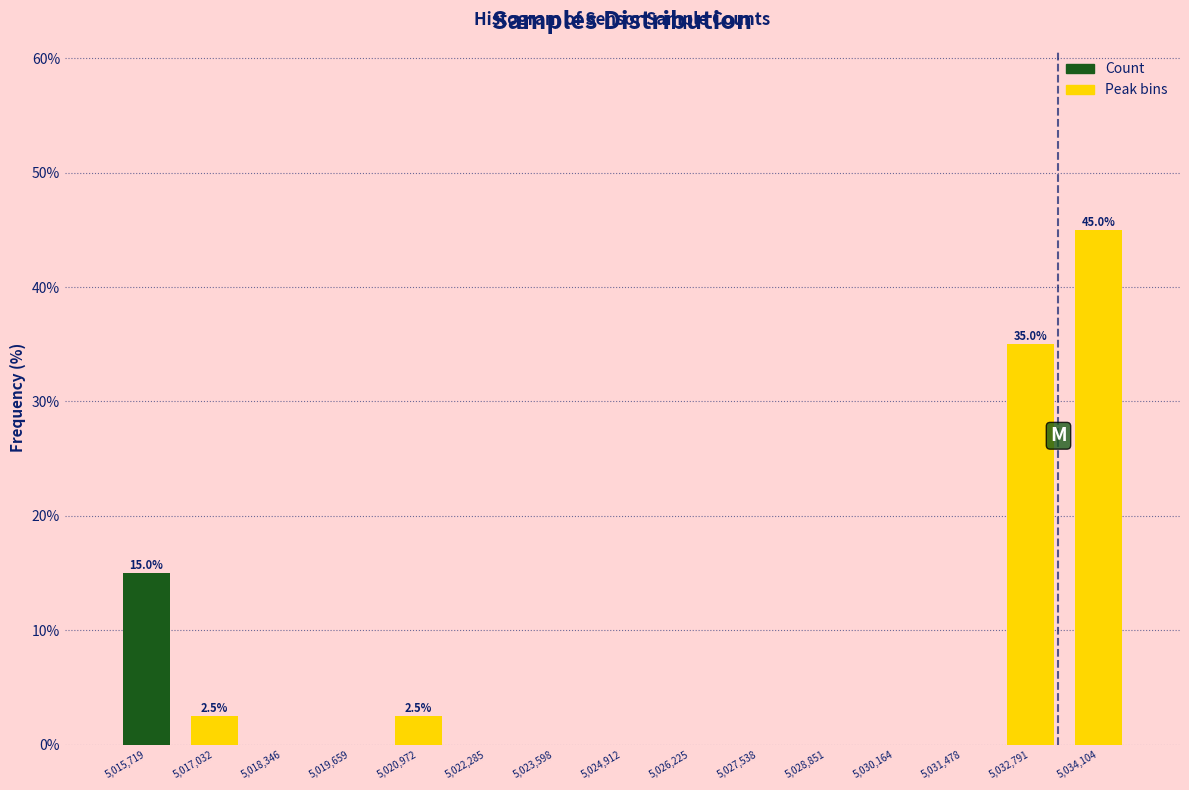

Which range on the x-axis has the tallest bar?

5033400 to 5034800